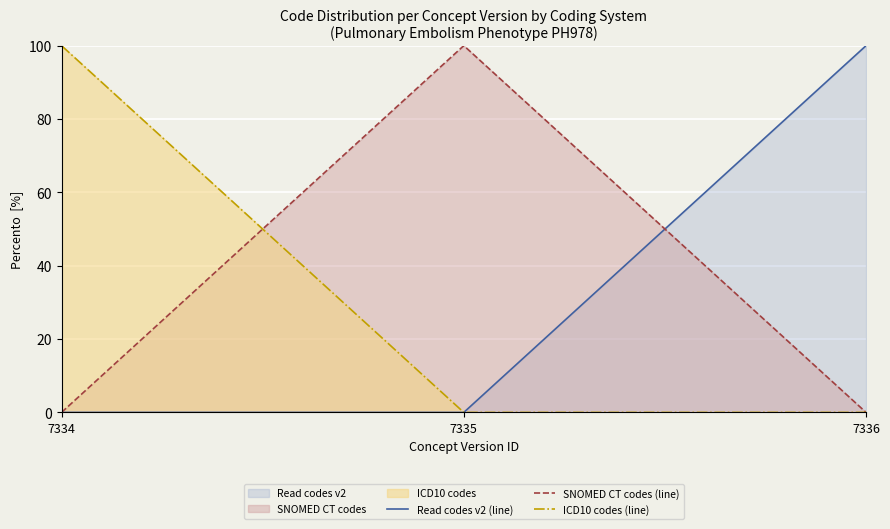

What is the sum of all SNOMED CT codes (line) values?

100